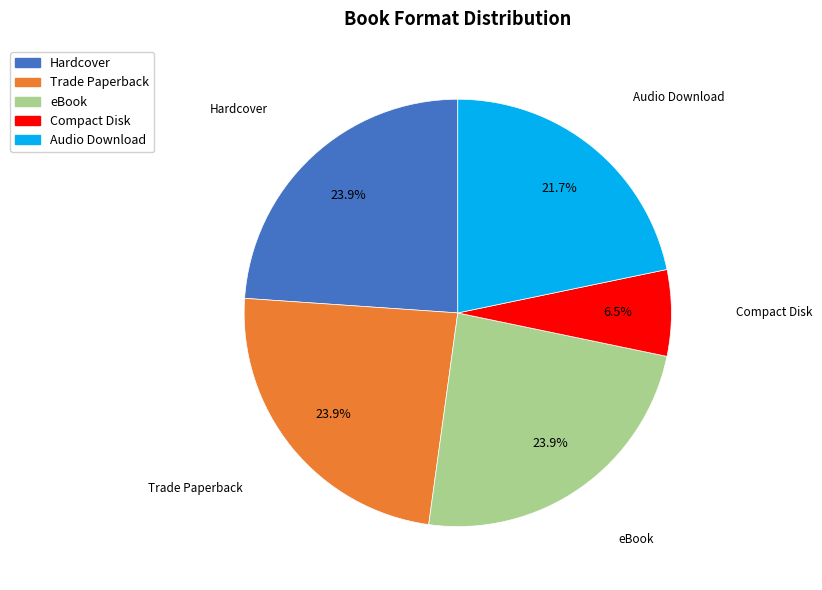

Is there any slice that represents more than half of the pie?

No